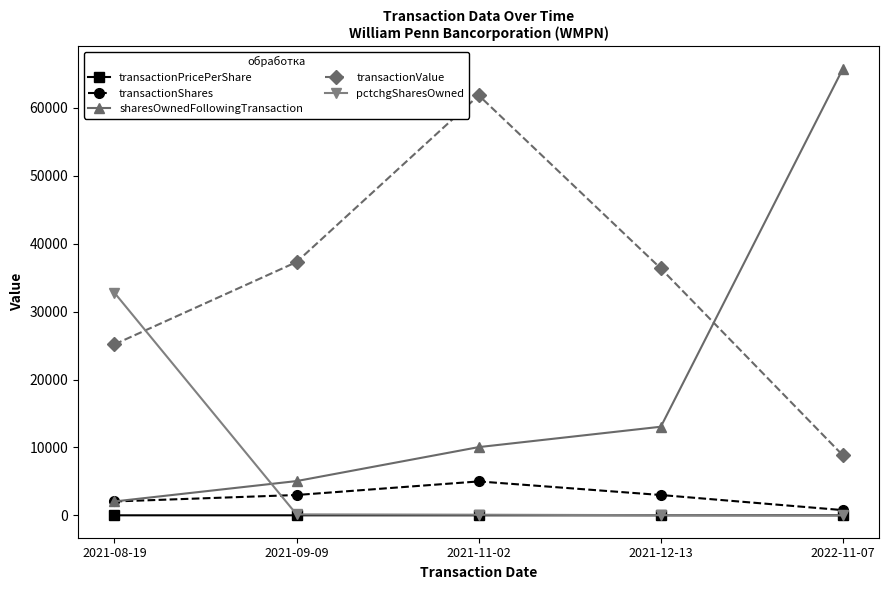

After their last crossing, which series has the higher values: pctchgSharesOwned or transactionValue?

transactionValue